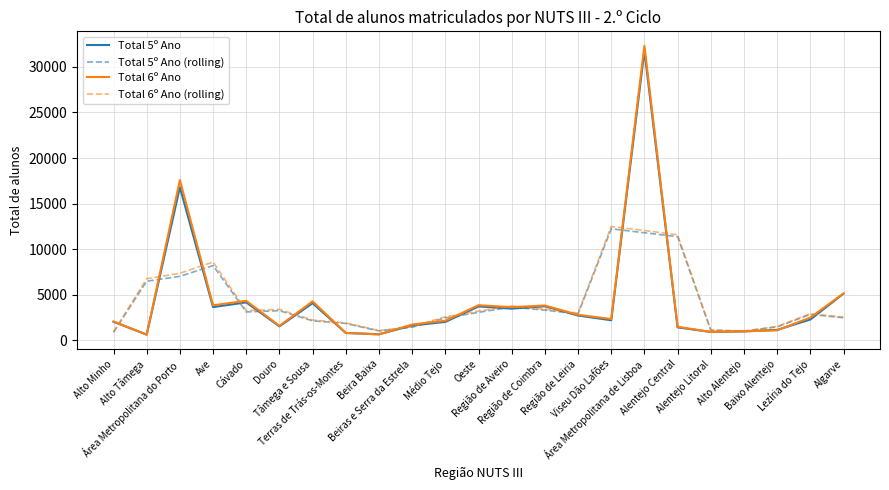

What is the minimum value for Total 6º Ano (rolling)?

892.7